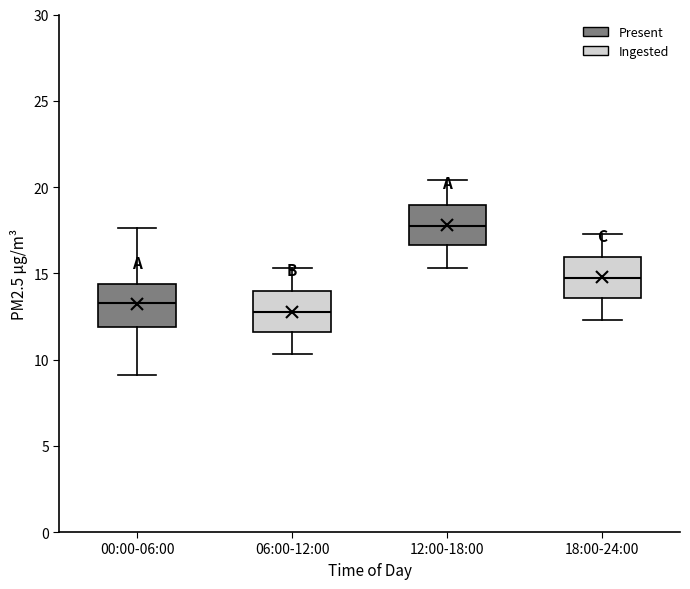

Reading left to right, read every box against the y-axis: the position of its median line, the range the box covers, and the ends of its whiskers. The values are not printed on the chart, so give them approximately, as read against the axis.

00:00-06:00: median 13.5, box 12.0 to 14.5, whiskers 9.0 to 17.5
06:00-12:00: median 13.0, box 11.5 to 14.0, whiskers 10.5 to 15.5
12:00-18:00: median 18.0, box 16.5 to 19.0, whiskers 15.5 to 20.5
18:00-24:00: median 15.0, box 13.5 to 16.0, whiskers 12.5 to 17.5